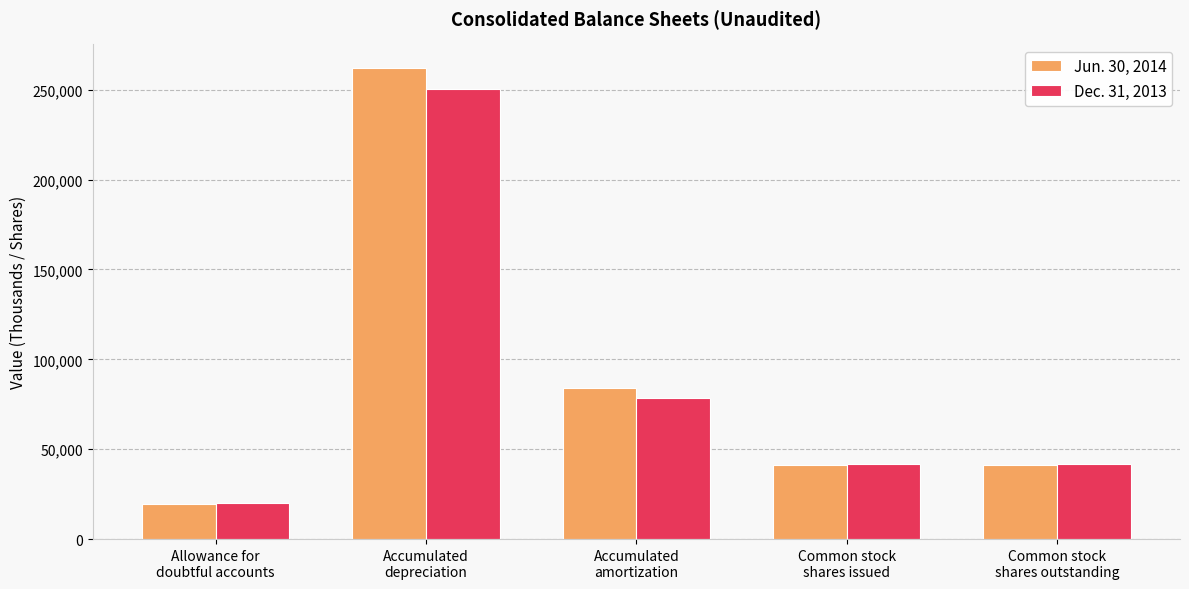

What is the label of the 1st bar from the left?

Allowance for
doubtful accounts